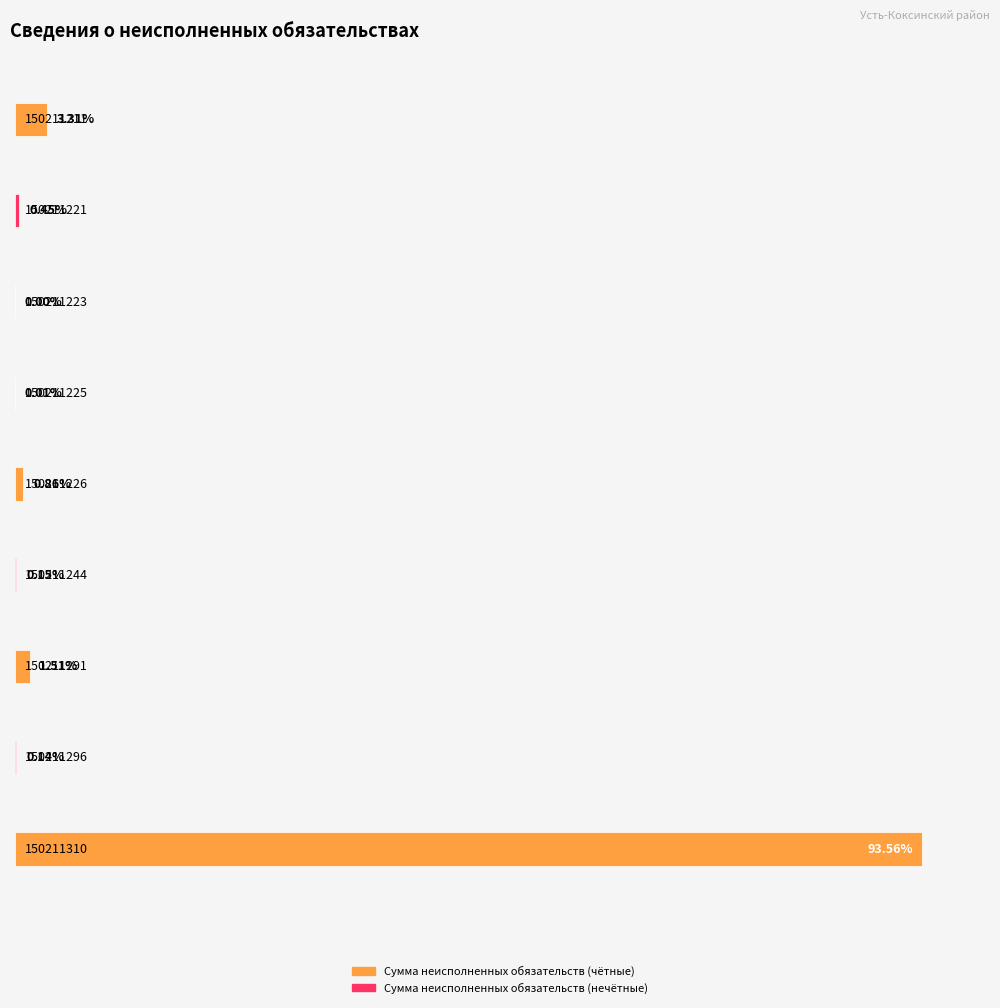

At which label does the data first exceed 13702?

150211211